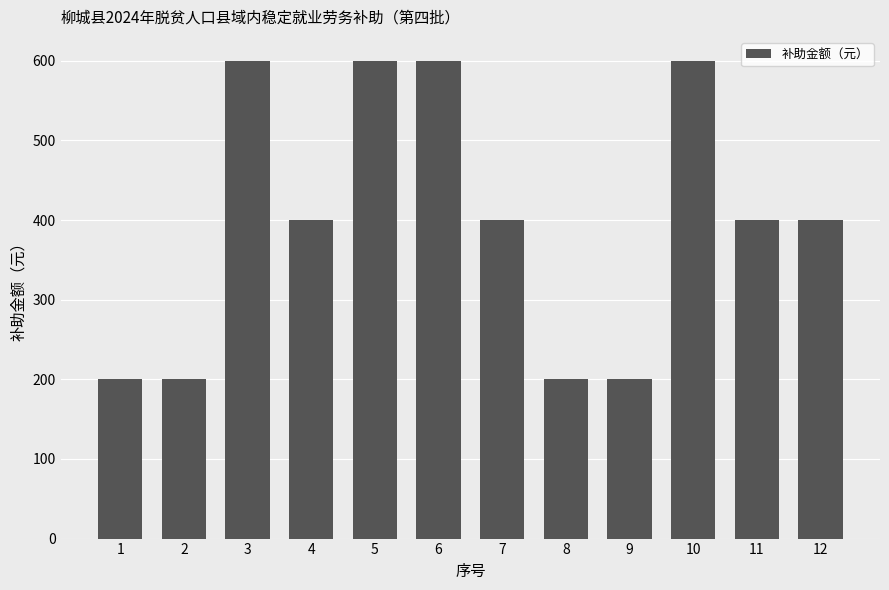

What is the average value?

400